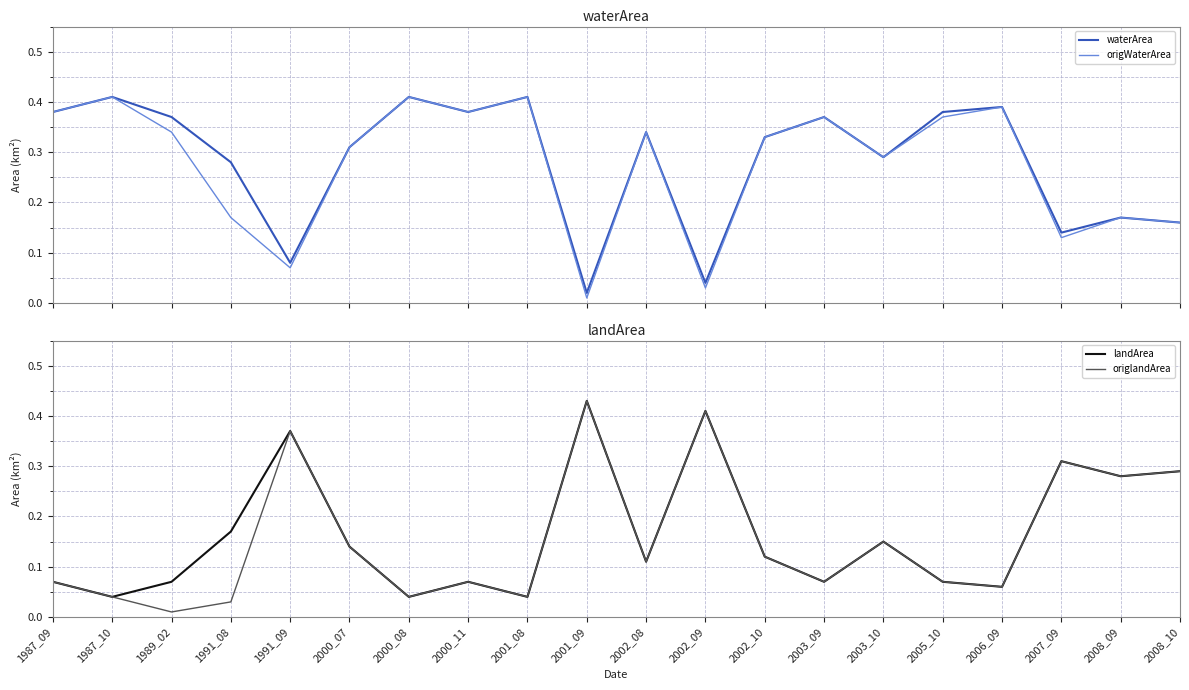

Is it true that origlandArea equals 0.0 at 1987_10?

True